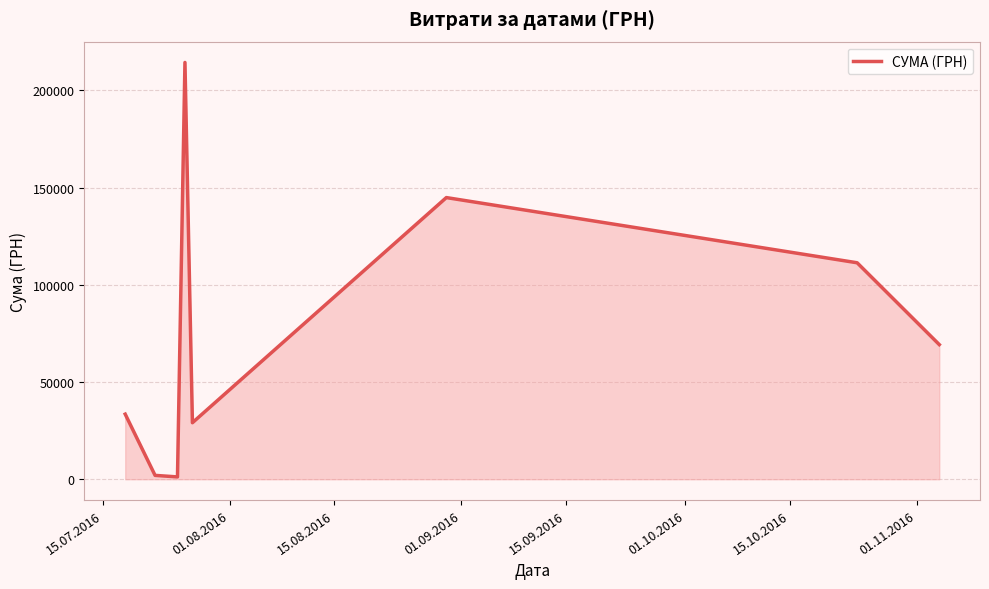

What is the difference between the maximum and minimum values?

213176.3